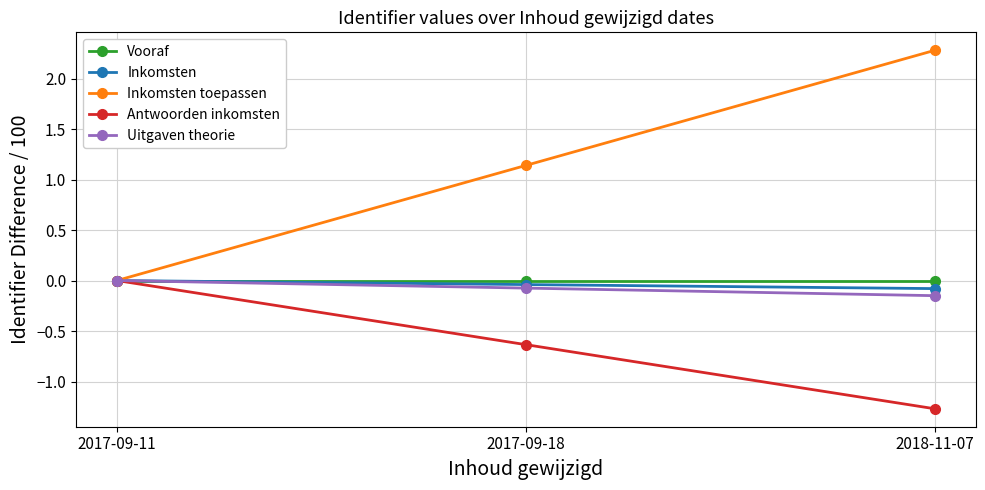

What is the label of the 2nd point from the right?

2017-09-18